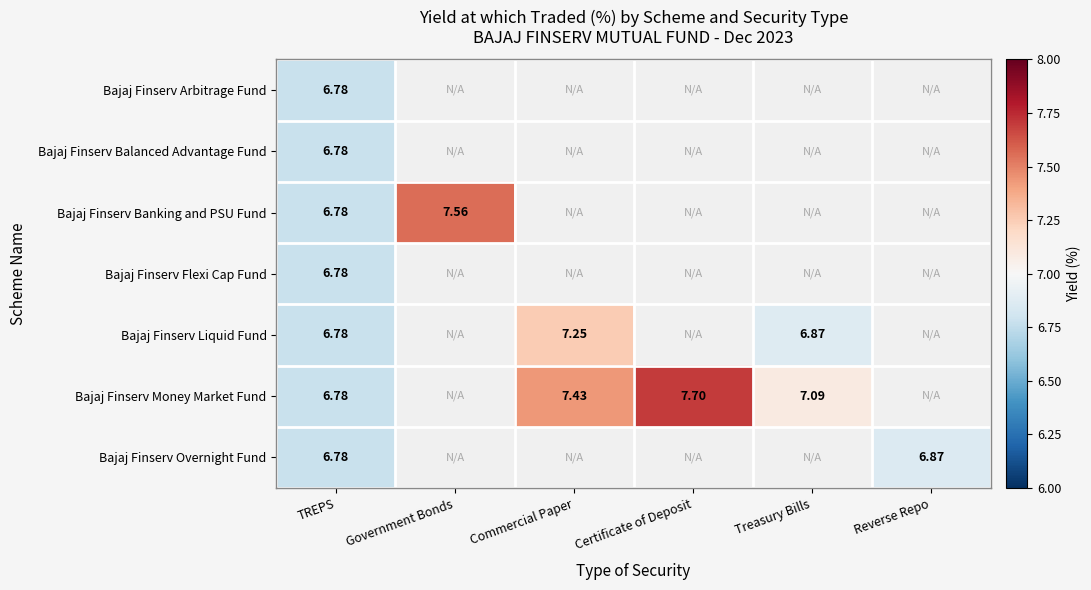

Is the value of Bajaj Finserv Balanced Advantage Fund at Reverse Repo greater than the value of Bajaj Finserv Money Market Fund at Treasury Bills?

No